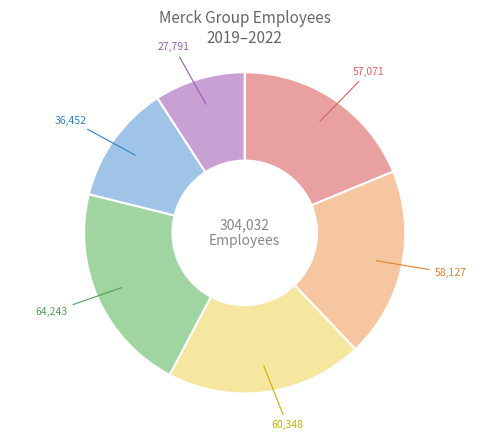

Is there a majority slice in this chart?

No